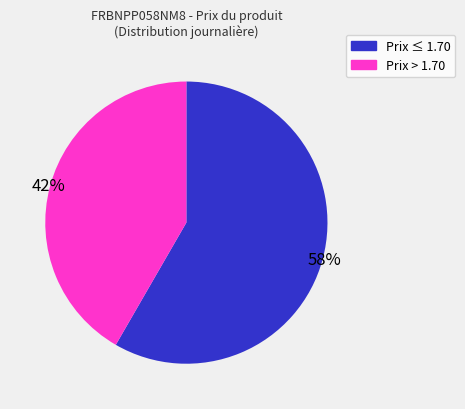

Is there a majority slice in this chart?

Yes